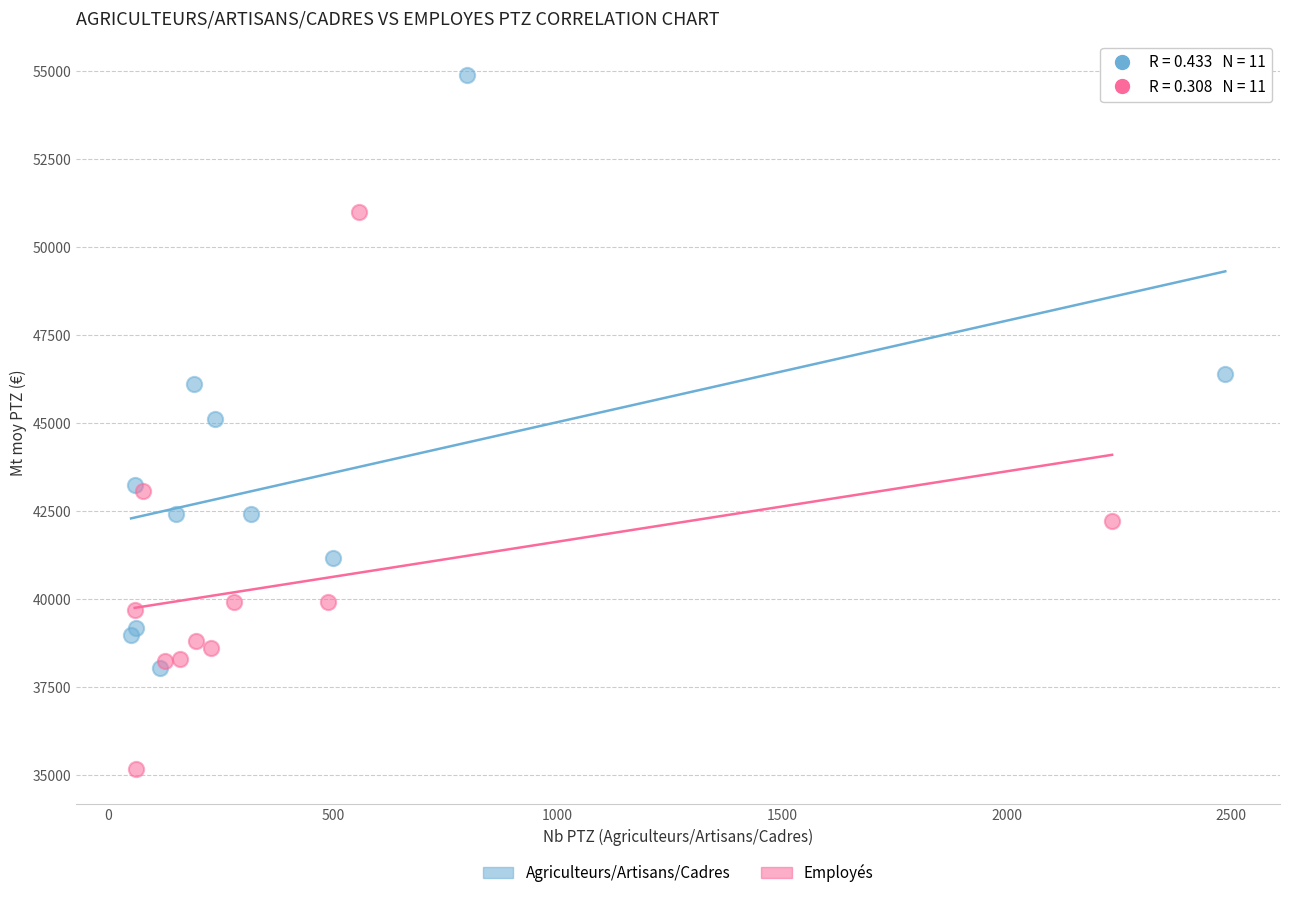

Which series reaches the maximum Y coordinate?

Agriculteurs/Artisans/Cadres